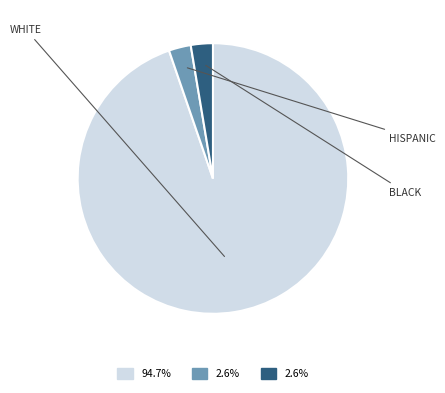

Is there any slice that represents more than half of the pie?

Yes